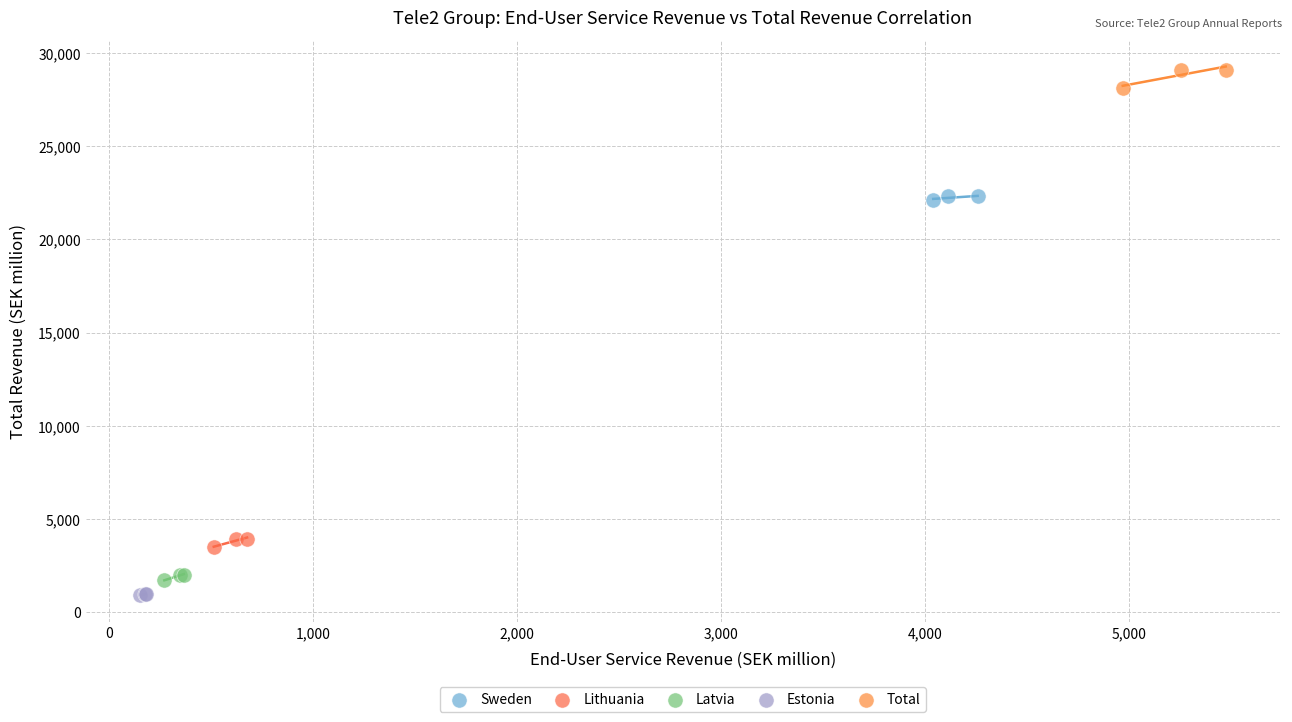

Which series has the widest spread of Y values?

Total